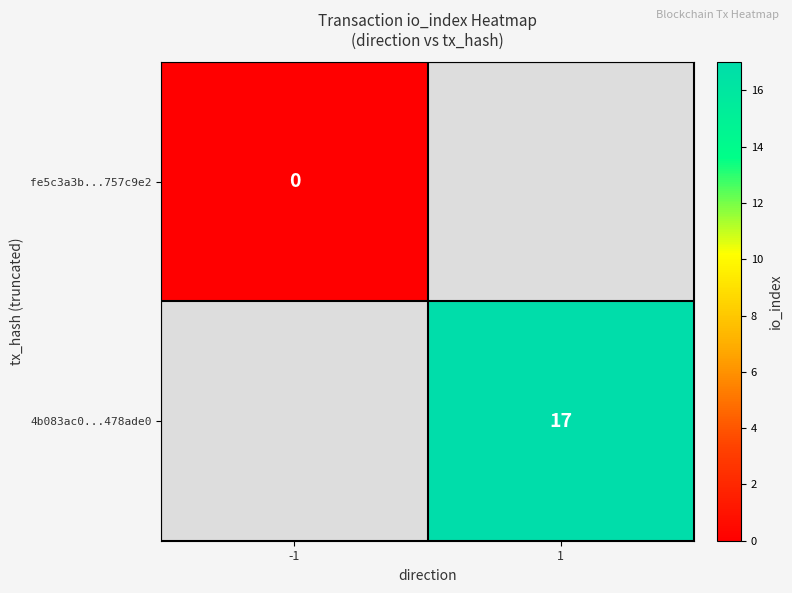

The value of 4b083ac0...478ade0 at 1 is 5. True or false?

False